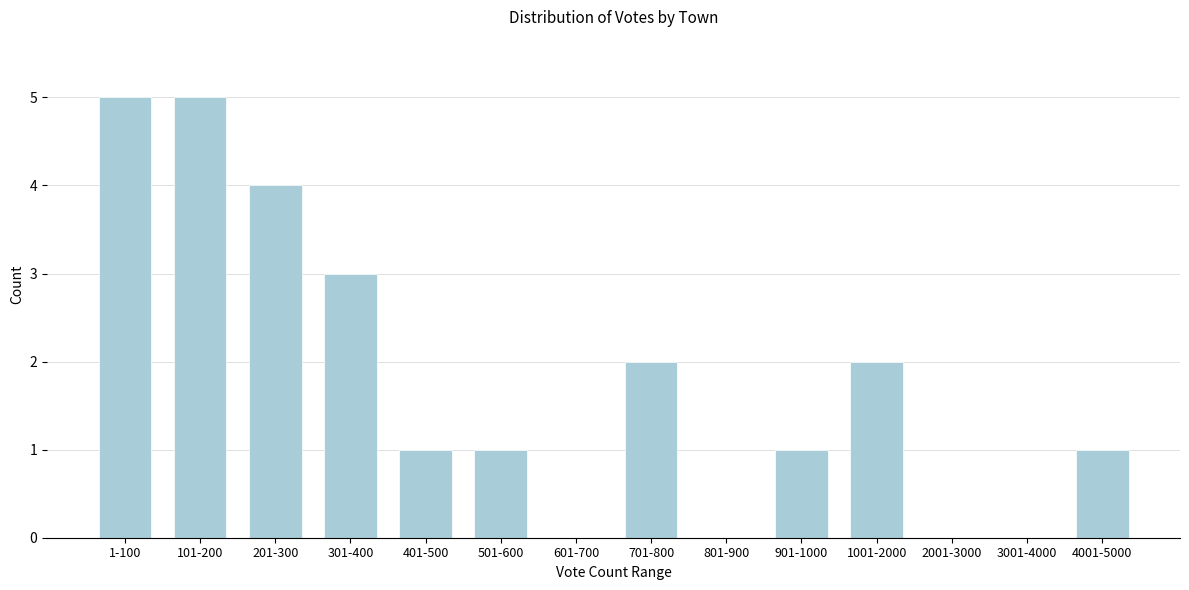

Reading left to right, list all the values displayed in this chart.

1-100=5	101-200=5	201-300=4	301-400=3	401-500=1	501-600=1	601-700=0	701-800=2	801-900=0	901-1000=1	1001-2000=2	2001-3000=0	3001-4000=0	4001-5000=1